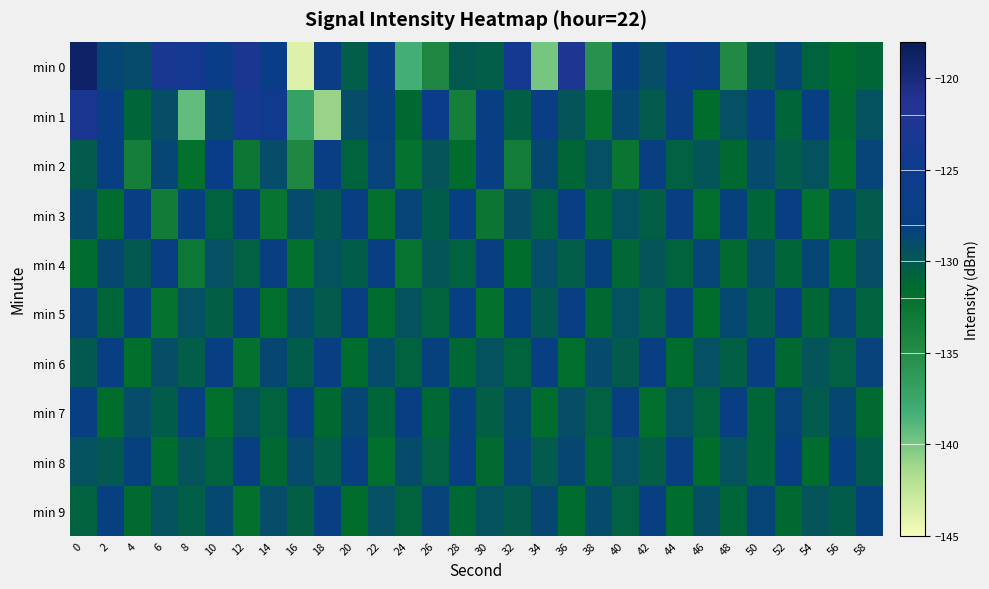

What is the total value across all series at 28?

-1299.3